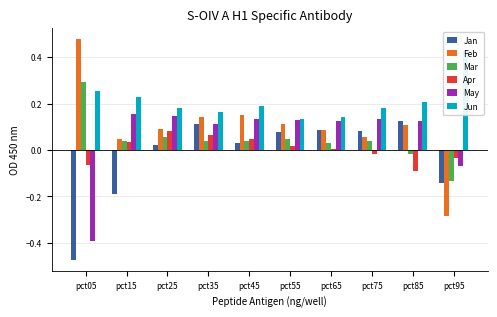

Which series has the largest total across all categories?

Jun